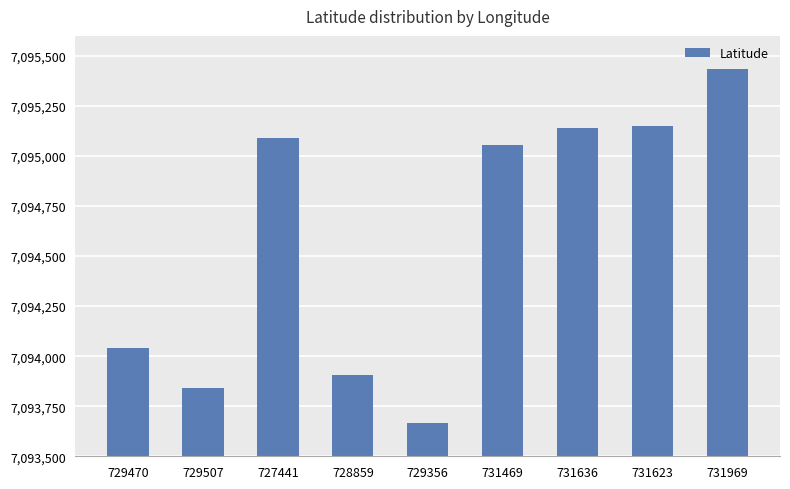

What is the ratio of the value at 731469 to the value at 729356?

1.0